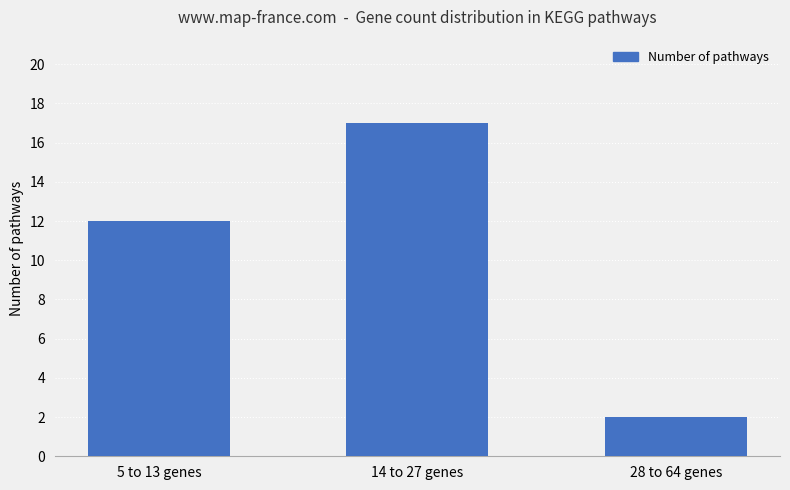

At which category does the chart reach its minimum across all series?

28 to 64 genes